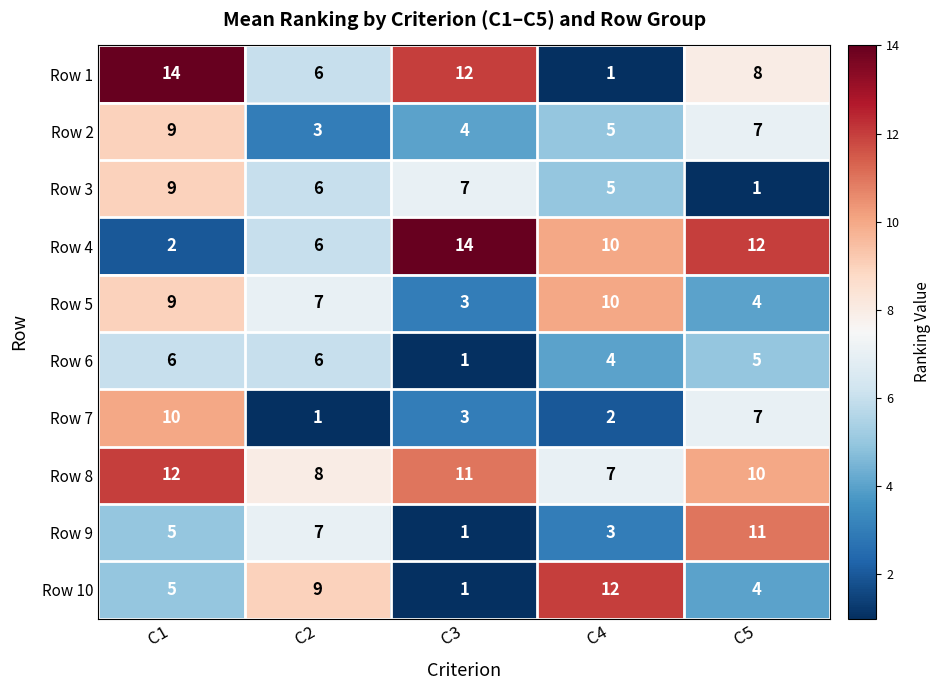

List the labels in order of Row 2 value, largest first.

C1, C5, C4, C3, C2